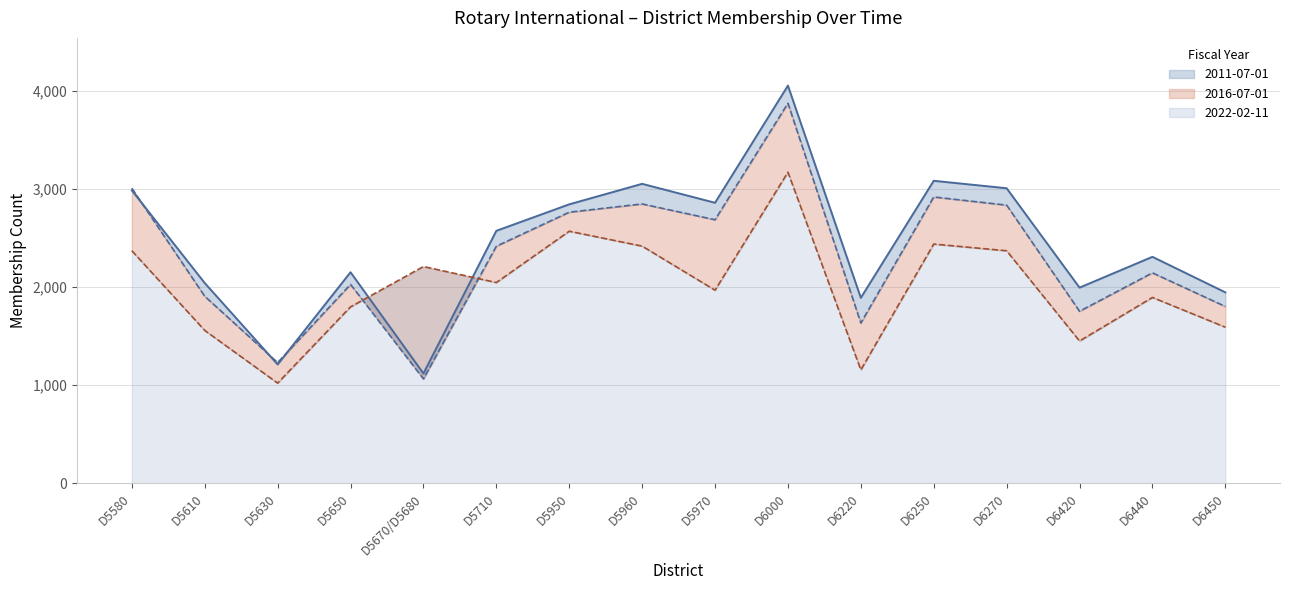

Which has a higher value, D5670/D5680 or D5630?

D5630